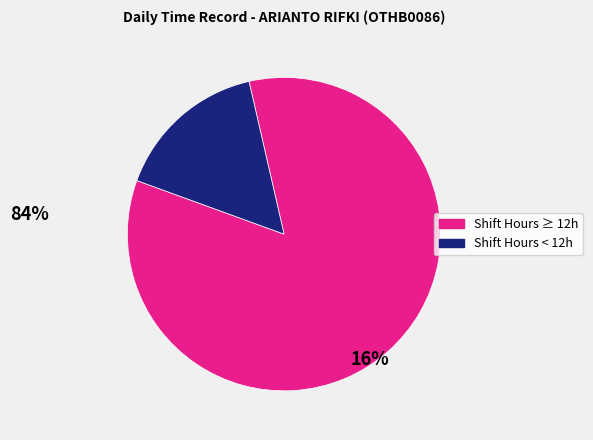

Does any single category account for the majority?

Yes